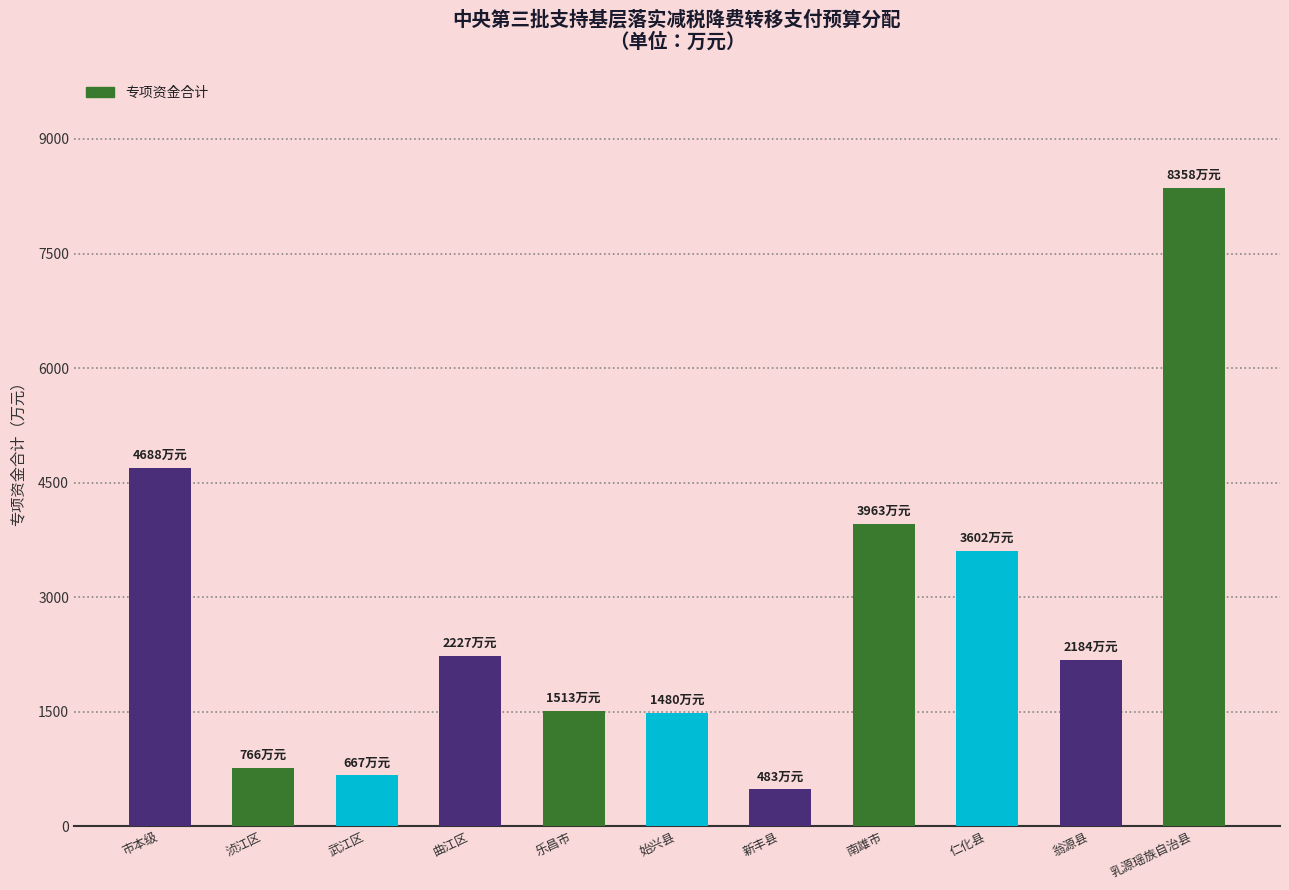

What is the sum of the values at 乐昌市 and 翁源县?

3697